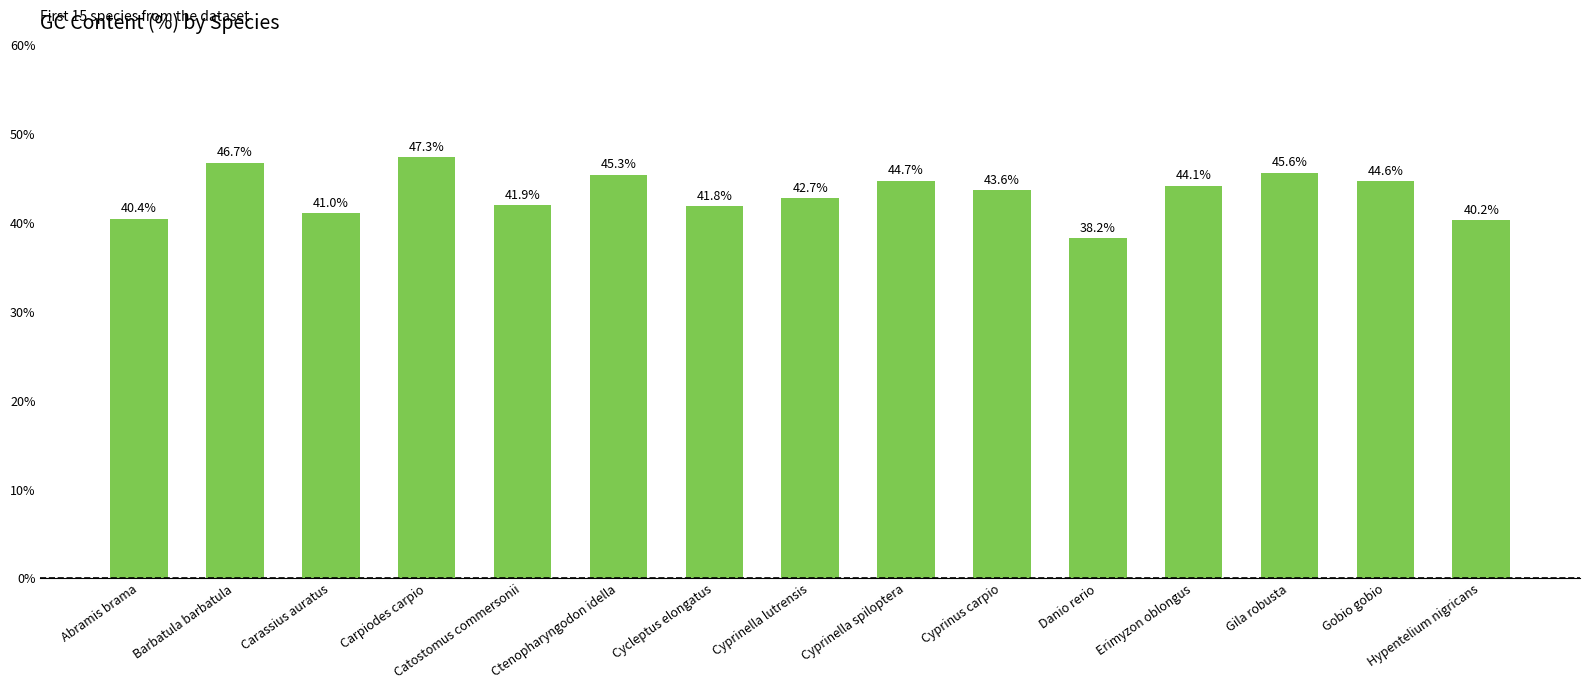

True or false: the data shows 77.0 at Erimyzon oblongus.

False